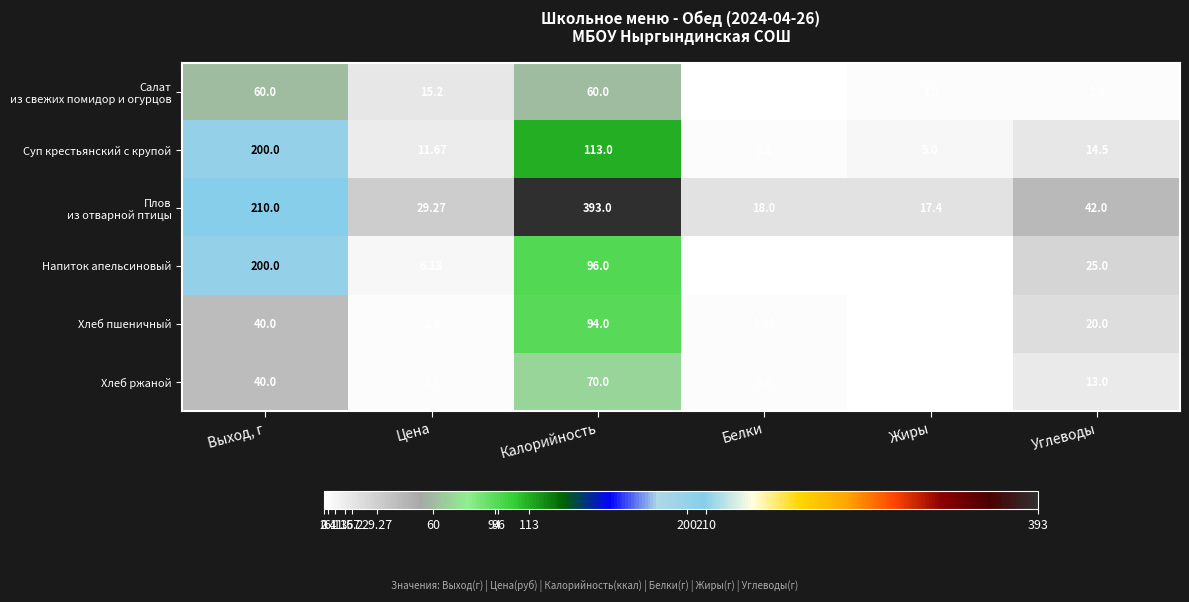

Rank the categories by Хлеб ржаной value from highest to lowest.

Калорийность, Выход, г, Углеводы, Белки, Цена, Жиры